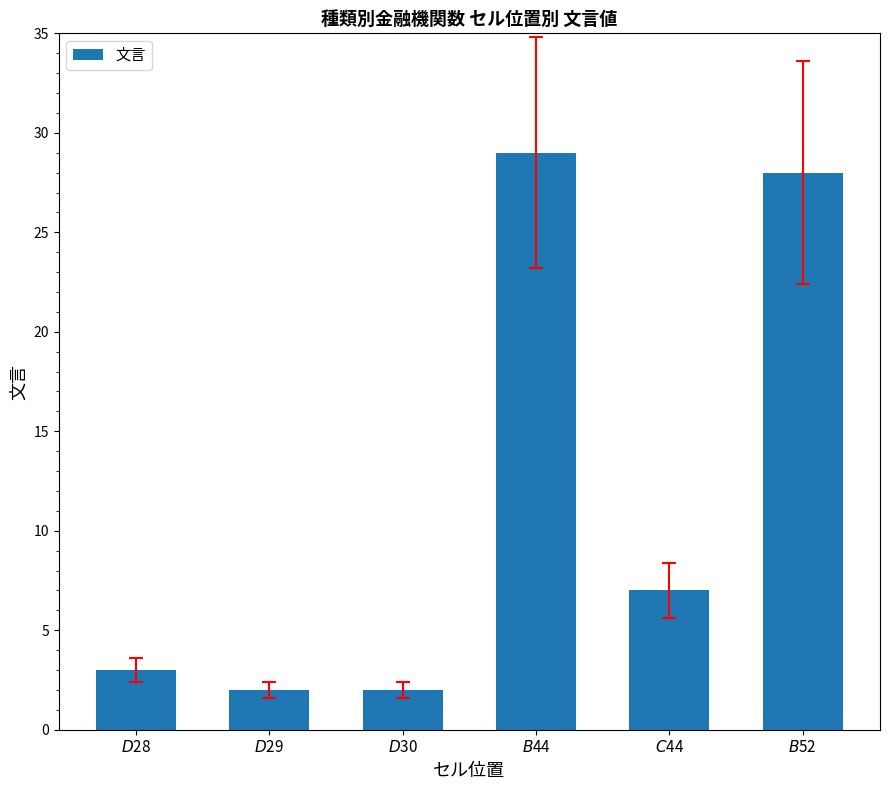

Reading right to left, what are all the values shown in this chart?

$B$52=28	$C$44=7	$B$44=29	$D$30=2	$D$29=2	$D$28=3